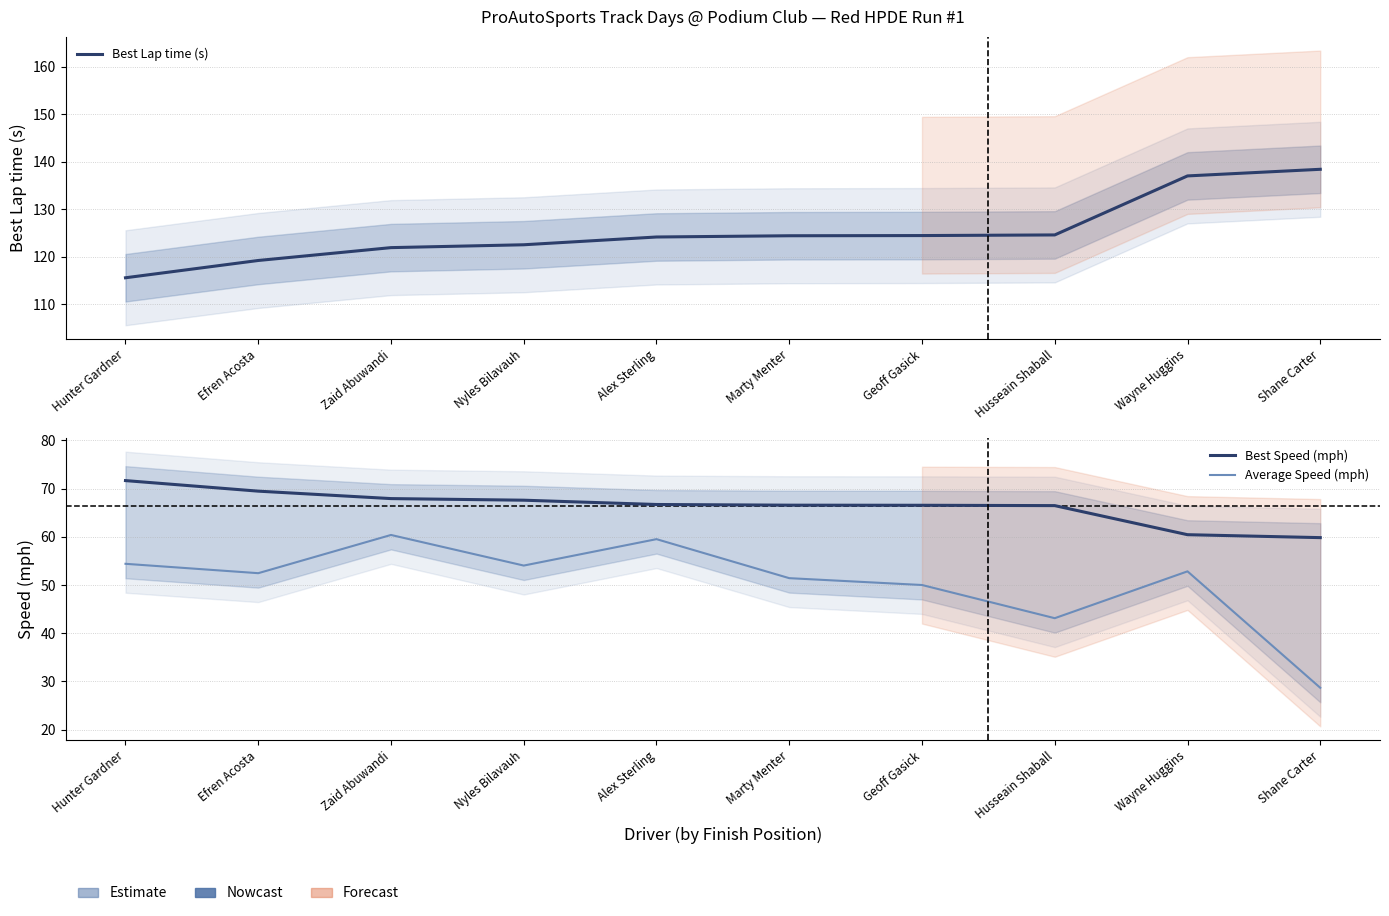

Which category has the lowest value across all series?

Shane Carter